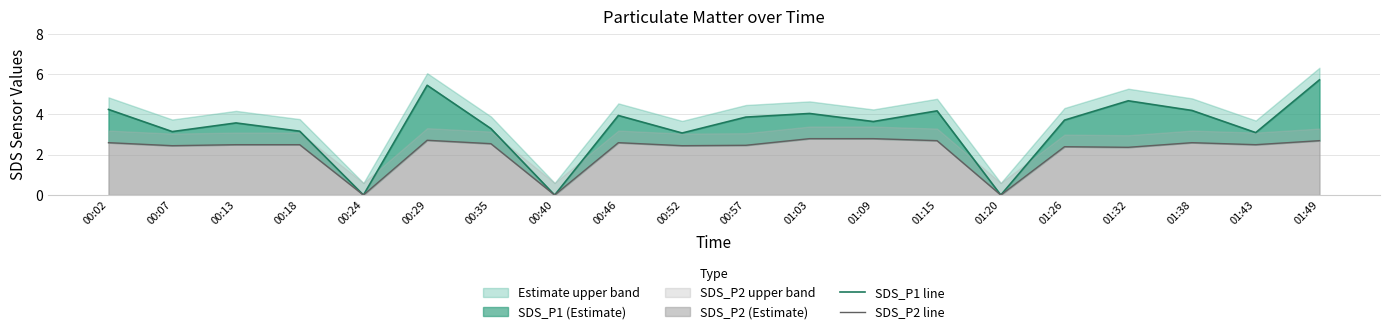

Does the chart have visible grid lines?

Yes